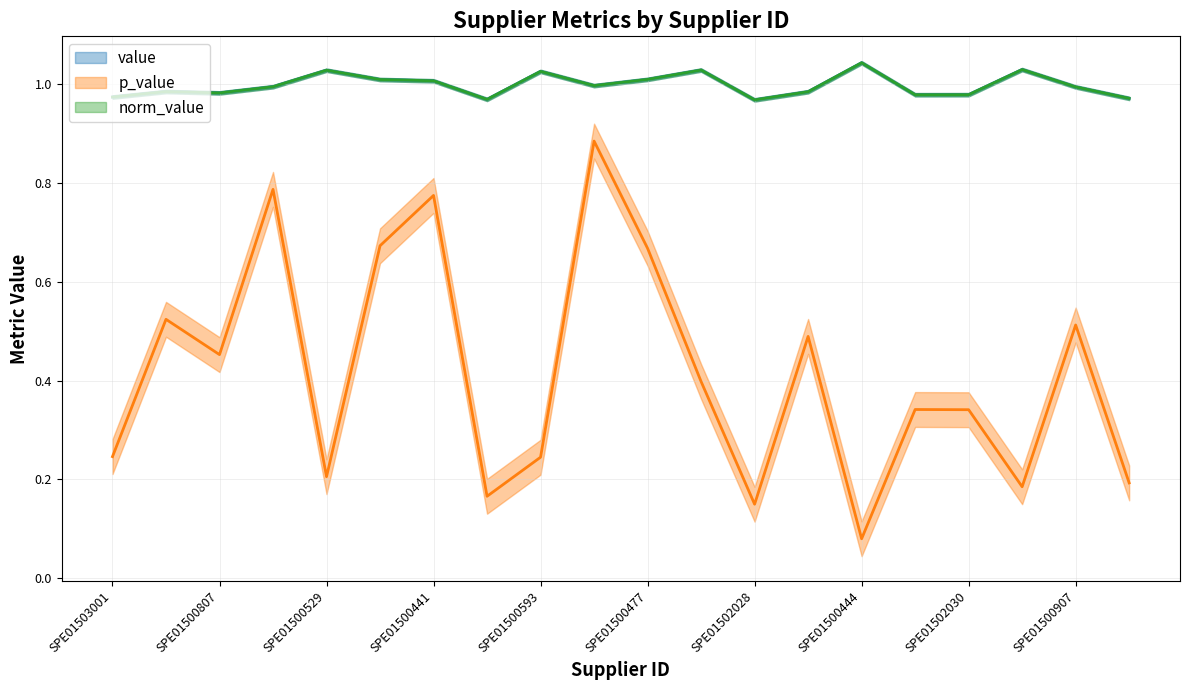

Reading left to right, list all the values displayed in this chart.

value: SPE01503001=1.0	SPE01502021=1.0	SPE01500807=1.0	SPE01500643=1.0	SPE01500529=1.0	SPE01500476=1.0	SPE01500441=1.0	SPE01500422=1.0	SPE01500593=1.0	SPE01500673=1.0	SPE01500477=1.0	SPE01500837=1.0	SPE01502028=1.0	SPE01500424=1.0	SPE01500444=1.0	SPE01503004=1.0	SPE01502030=1.0	SPE01500599=1.0	SPE01500907=1.0	SPE01503065=1.0
p_value: SPE01503001=0.2	SPE01502021=0.5	SPE01500807=0.5	SPE01500643=0.8	SPE01500529=0.2	SPE01500476=0.7	SPE01500441=0.8	SPE01500422=0.2	SPE01500593=0.2	SPE01500673=0.9	SPE01500477=0.7	SPE01500837=0.4	SPE01502028=0.1	SPE01500424=0.5	SPE01500444=0.1	SPE01503004=0.3	SPE01502030=0.3	SPE01500599=0.2	SPE01500907=0.5	SPE01503065=0.2
norm_value: SPE01503001=1.0	SPE01502021=1.0	SPE01500807=1.0	SPE01500643=1.0	SPE01500529=1.0	SPE01500476=1.0	SPE01500441=1.0	SPE01500422=1.0	SPE01500593=1.0	SPE01500673=1.0	SPE01500477=1.0	SPE01500837=1.0	SPE01502028=1.0	SPE01500424=1.0	SPE01500444=1.0	SPE01503004=1.0	SPE01502030=1.0	SPE01500599=1.0	SPE01500907=1.0	SPE01503065=1.0